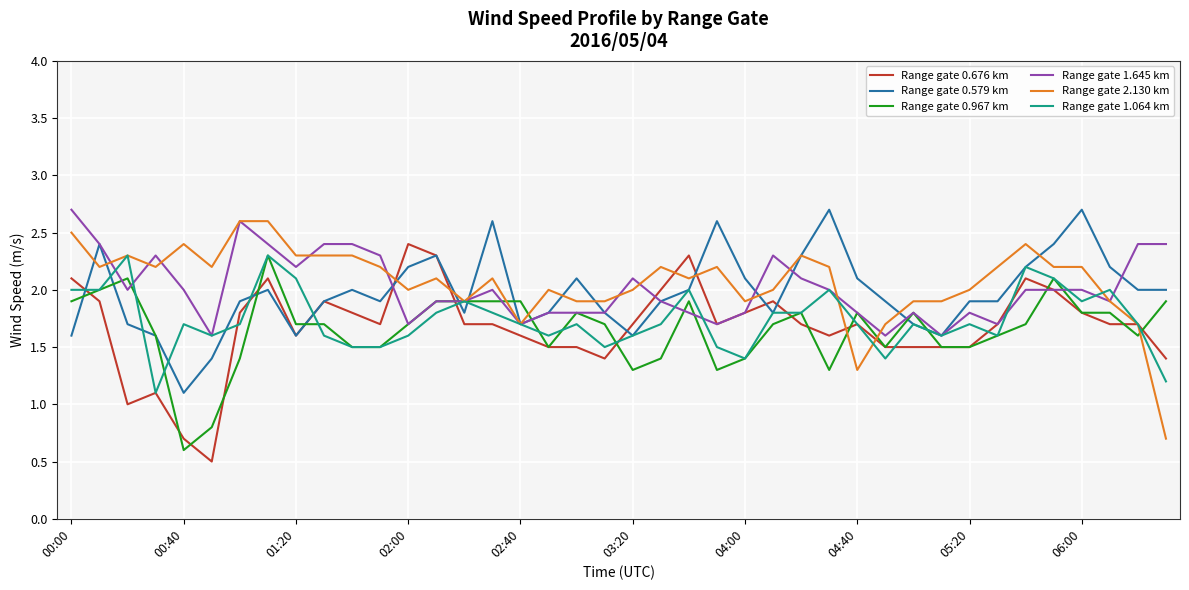

What is the smallest value displayed?

0.5